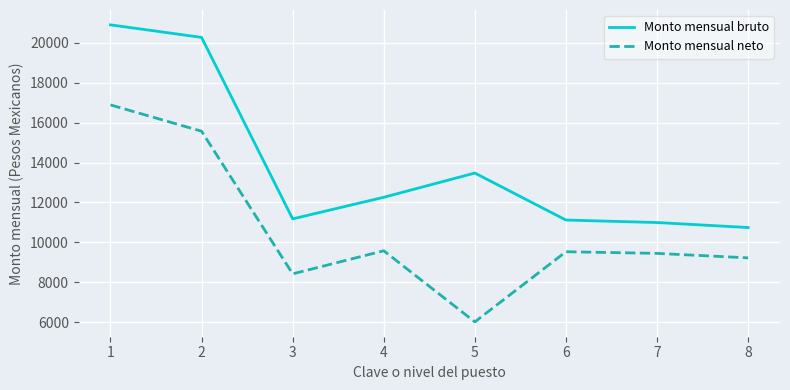

Where is the first local maximum for Monto mensual neto?

4